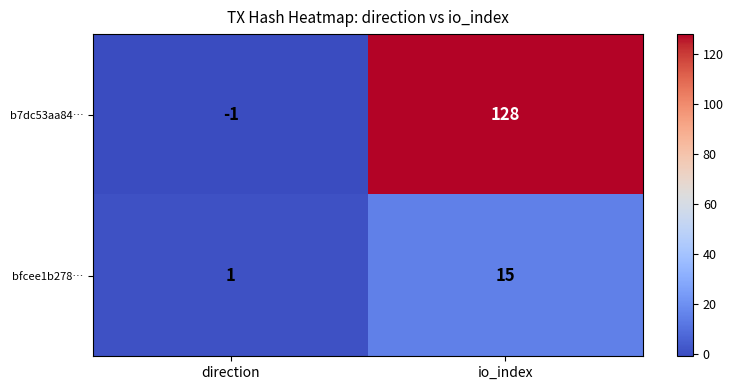

Reading left to right, what are all the values shown in this chart?

b7dc53aa84…: direction=-1	io_index=128
bfcee1b278…: direction=1	io_index=15